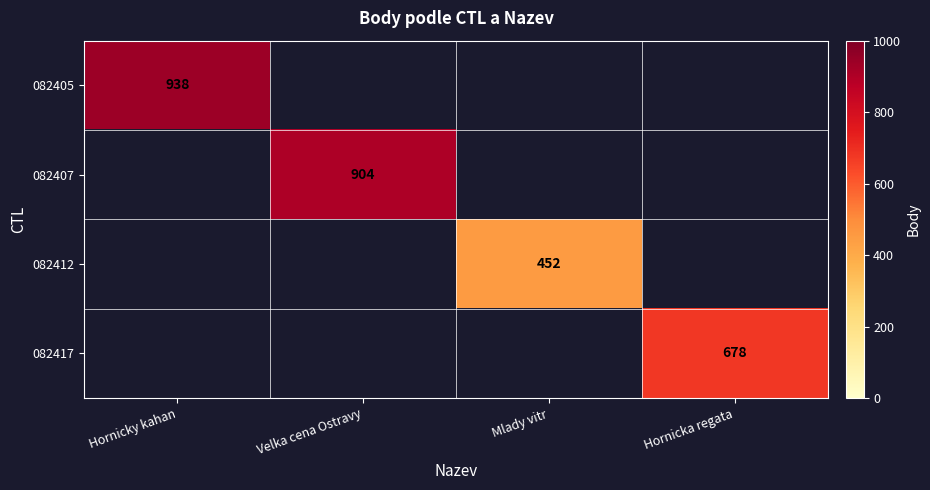

The value of 082407 at Velka cena Ostravy is 904. True or false?

True